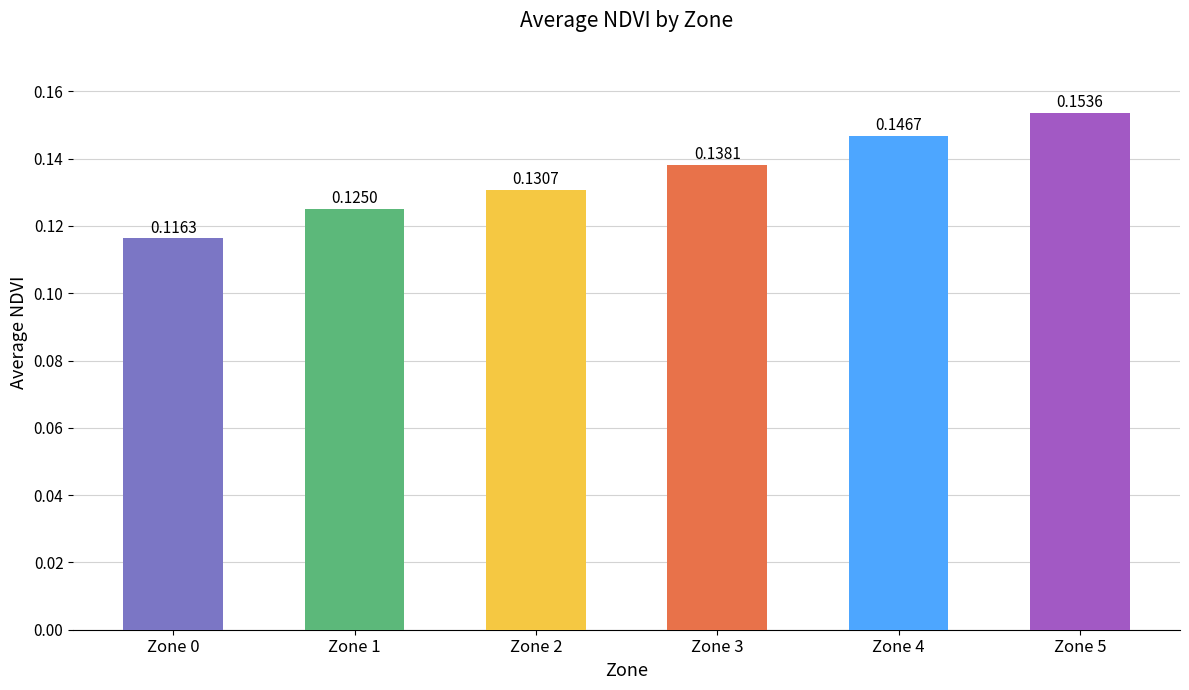

List the labels in order of value, smallest first.

Zone 0, Zone 1, Zone 2, Zone 3, Zone 4, Zone 5